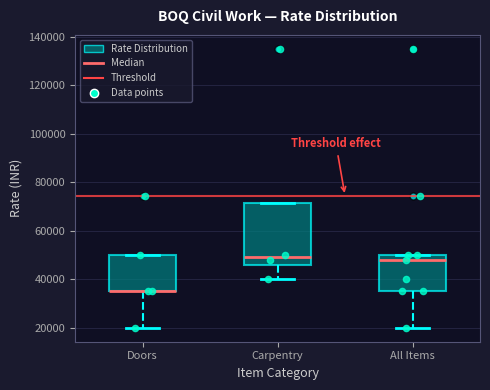

Where does the median line of the box for All Items sit on the y-axis? The values are not printed on the chart, so give them approximately, as read against the axis.

48000